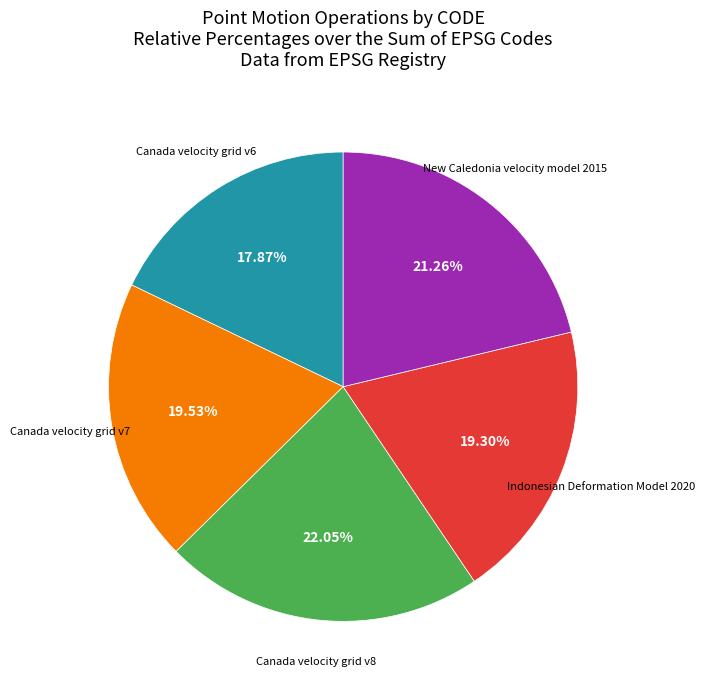

What is the smallest slice in the pie chart?

Canada velocity grid v6